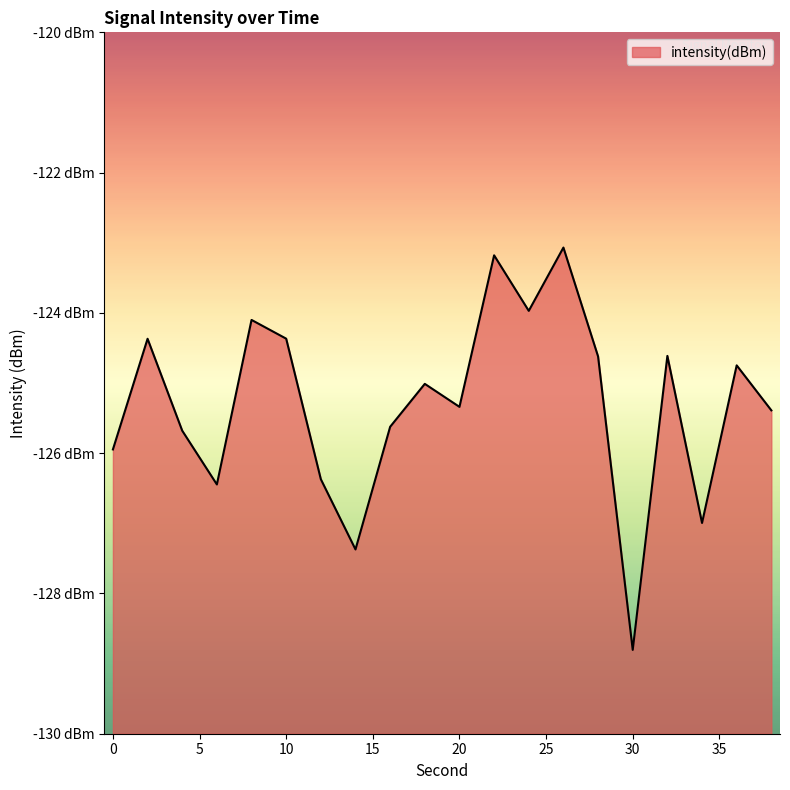

Rank the categories by value from highest to lowest.

26, 22, 24, 8, 10, 2, 32, 28, 36, 18, 20, 38, 16, 4, 0, 12, 6, 34, 14, 30